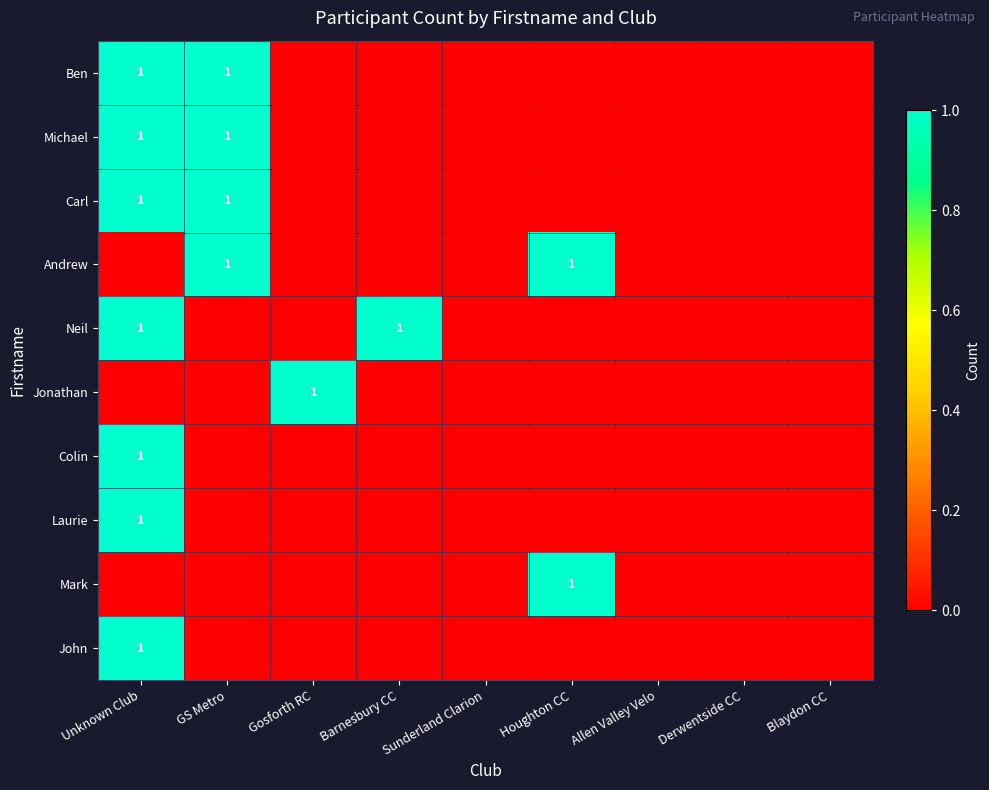

At which category is the sum across all series the highest?

Unknown Club